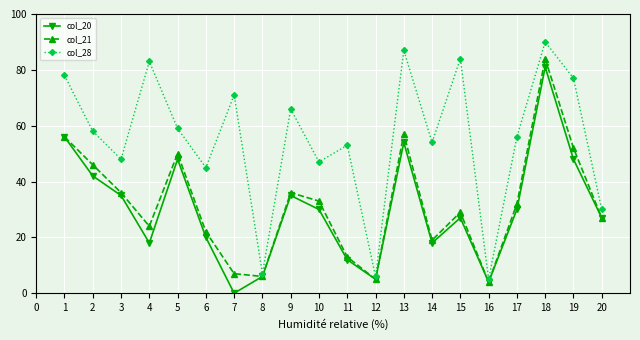

The value of col_21 at 19 is 77. True or false?

False